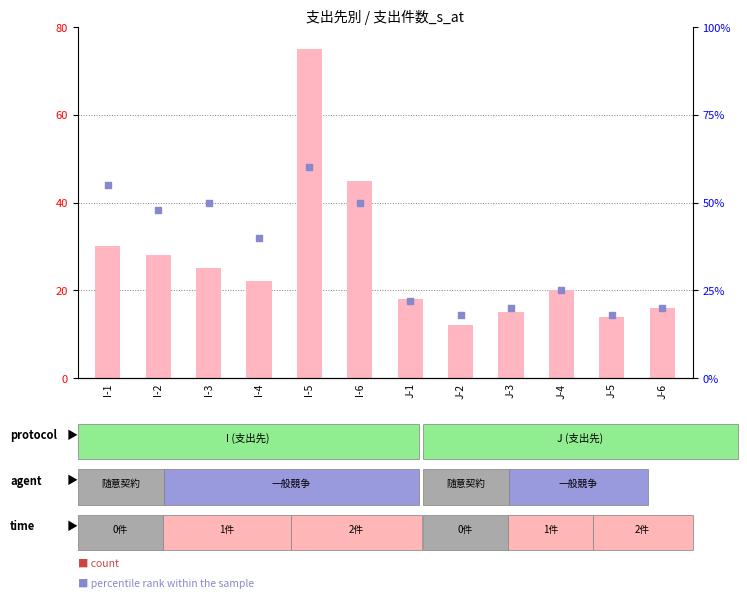

At which category is the sum across all series the highest?

I-5